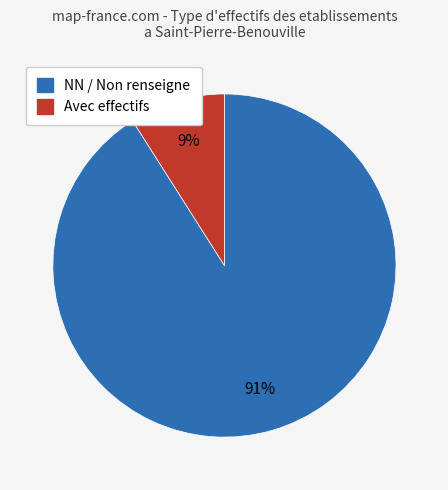

To the nearest percent, what is the combined percentage of Avec effectifs and NN / Non renseigne?

100%